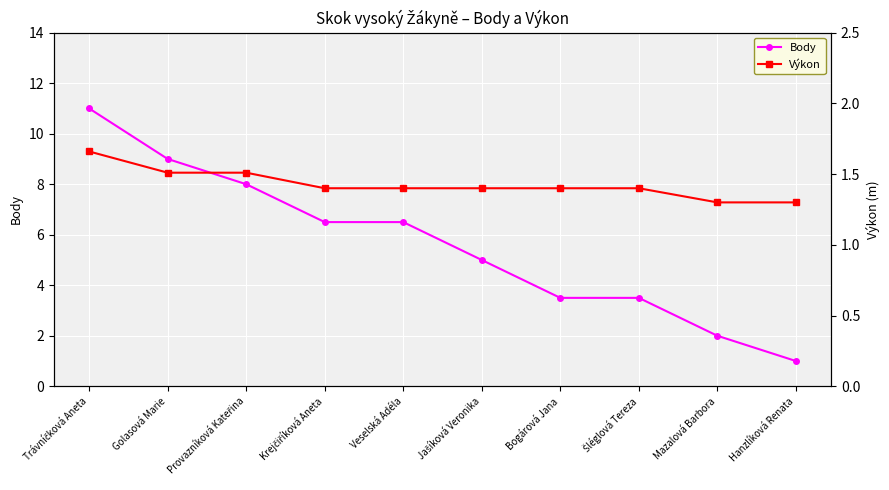

List the series in order of their peak value, highest first.

Body, Výkon